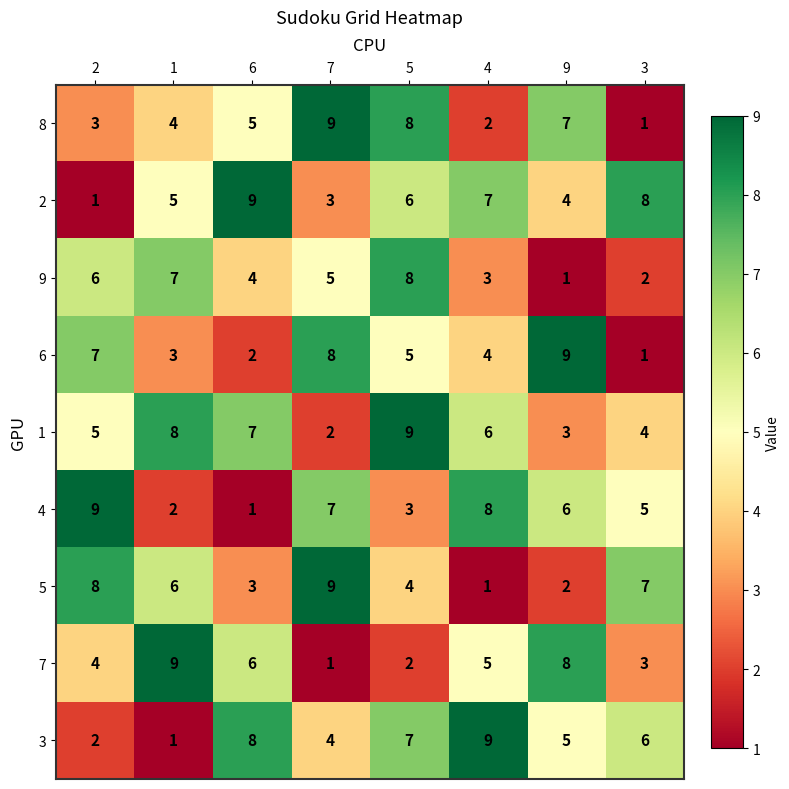

What is the difference between the second highest and second lowest values in the 6 series?

6